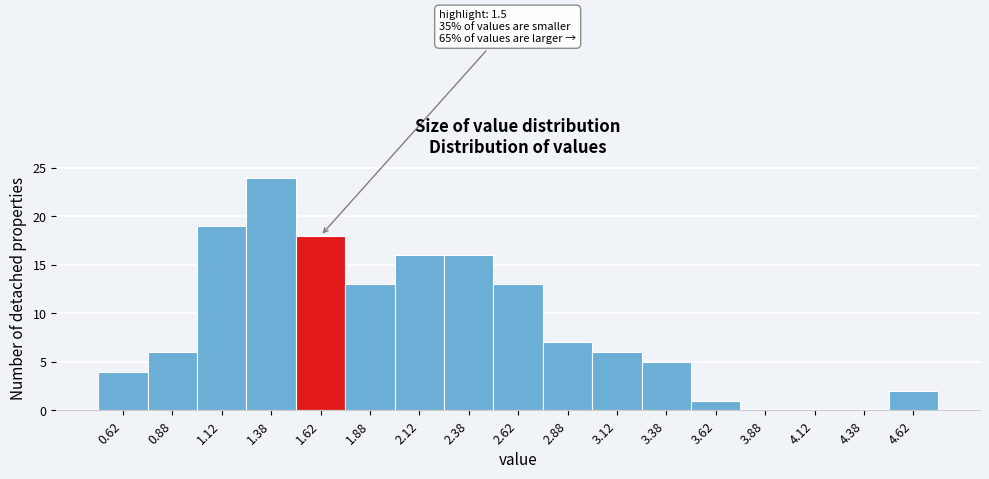

Which range on the x-axis has the tallest bar?

1.25 to 1.50